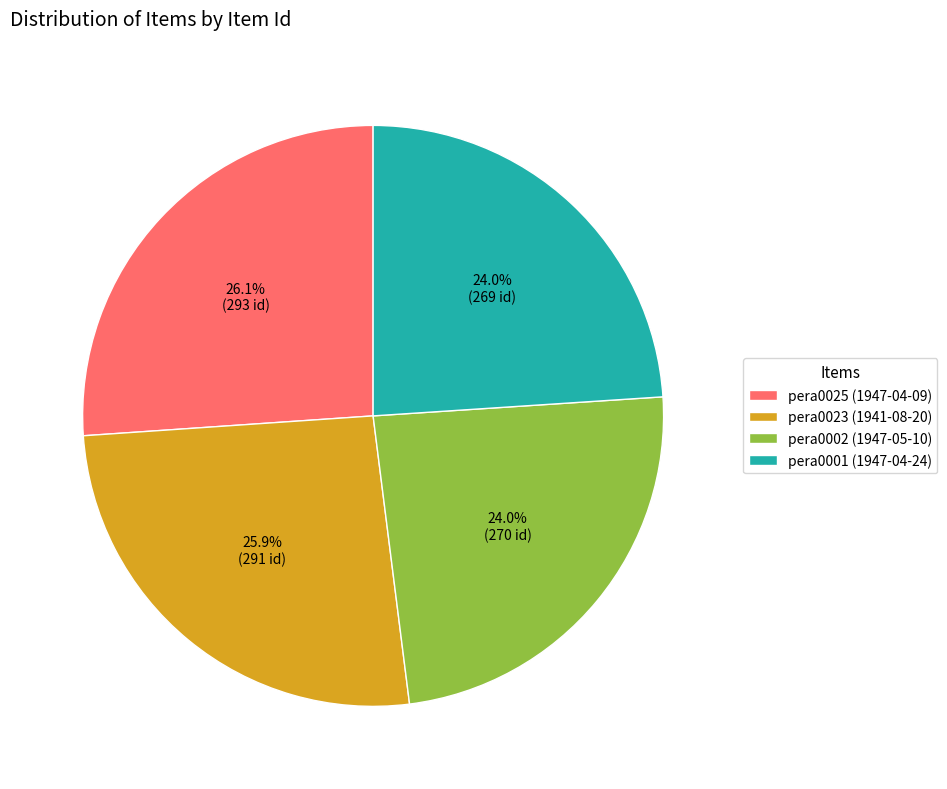

To the nearest percent, what is the average slice percentage?

25%